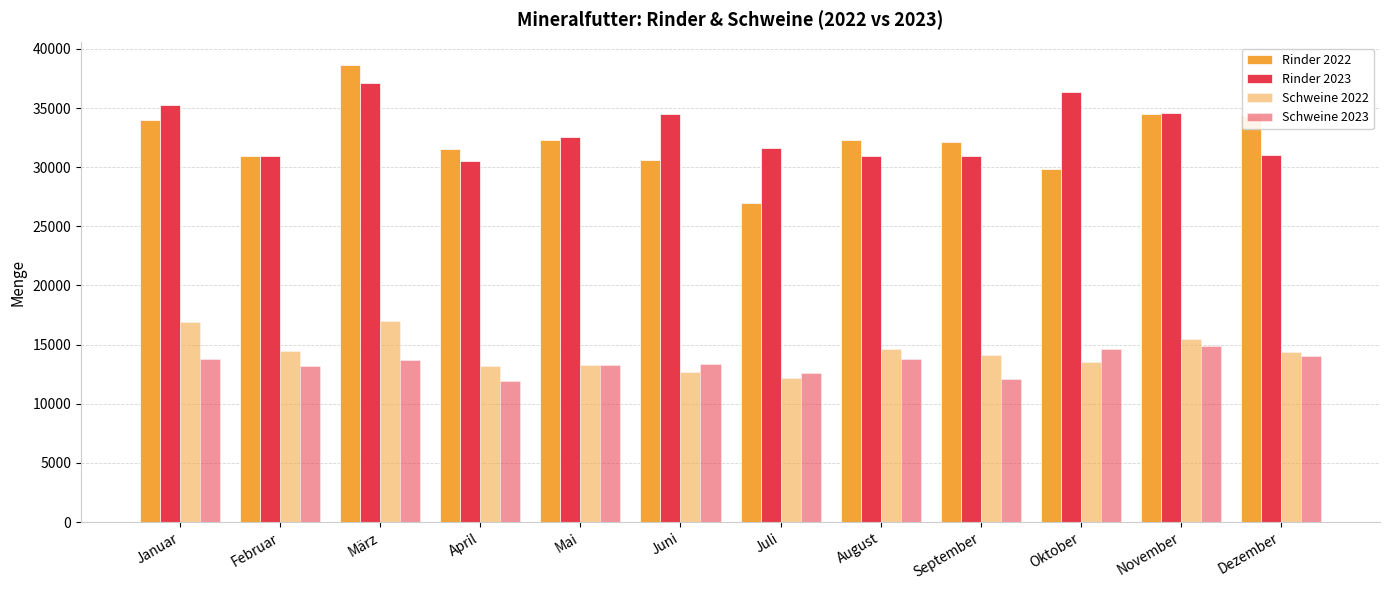

Where does the Rinder 2022 series first go above 32256?

Januar